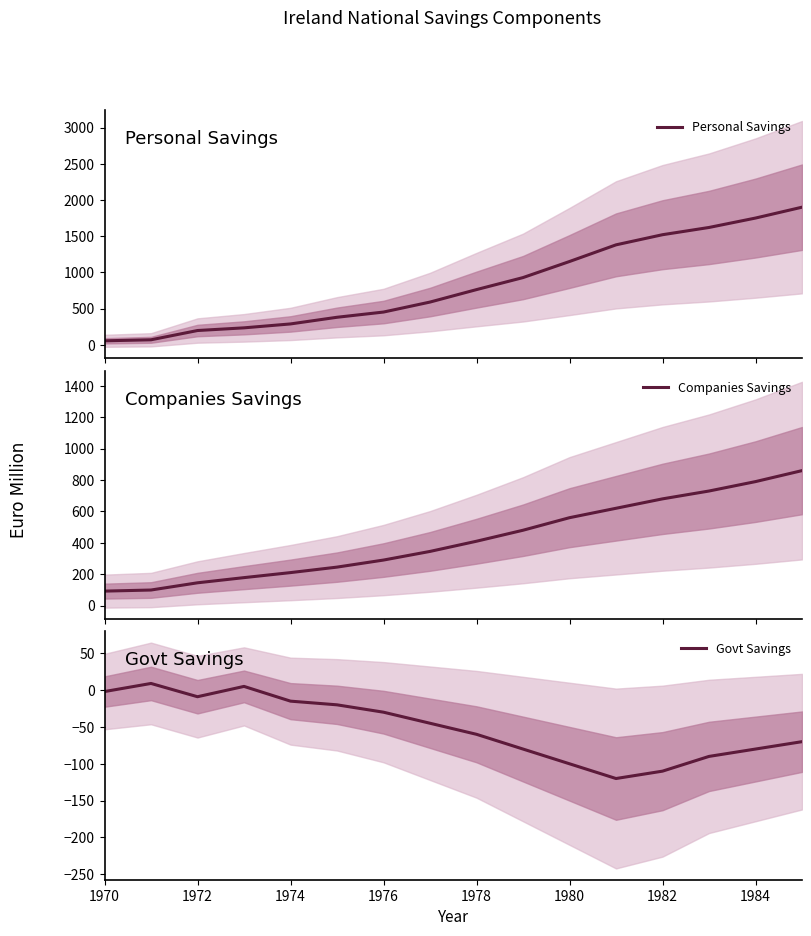

True or false: Govt Savings has a value of -156 at 1980.

False